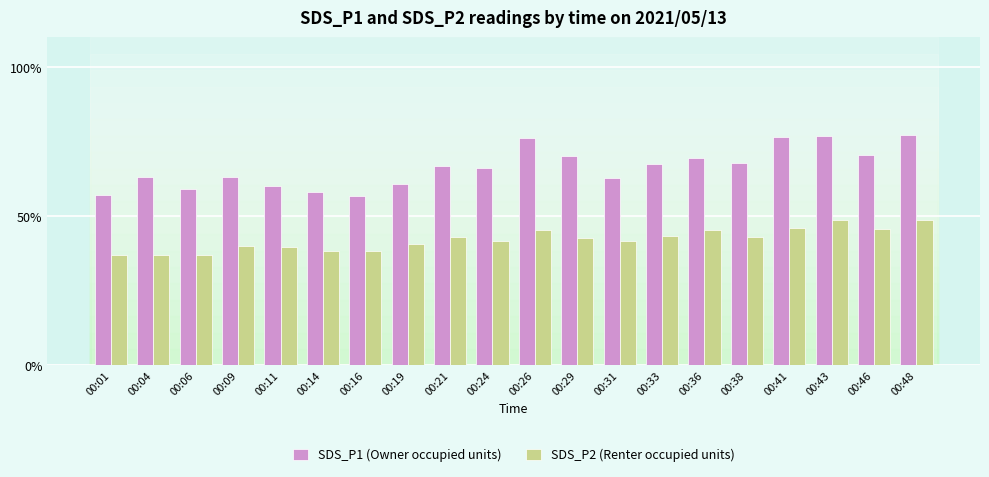

Which series has the largest range (max minus min)?

SDS_P1 (Owner occupied units)